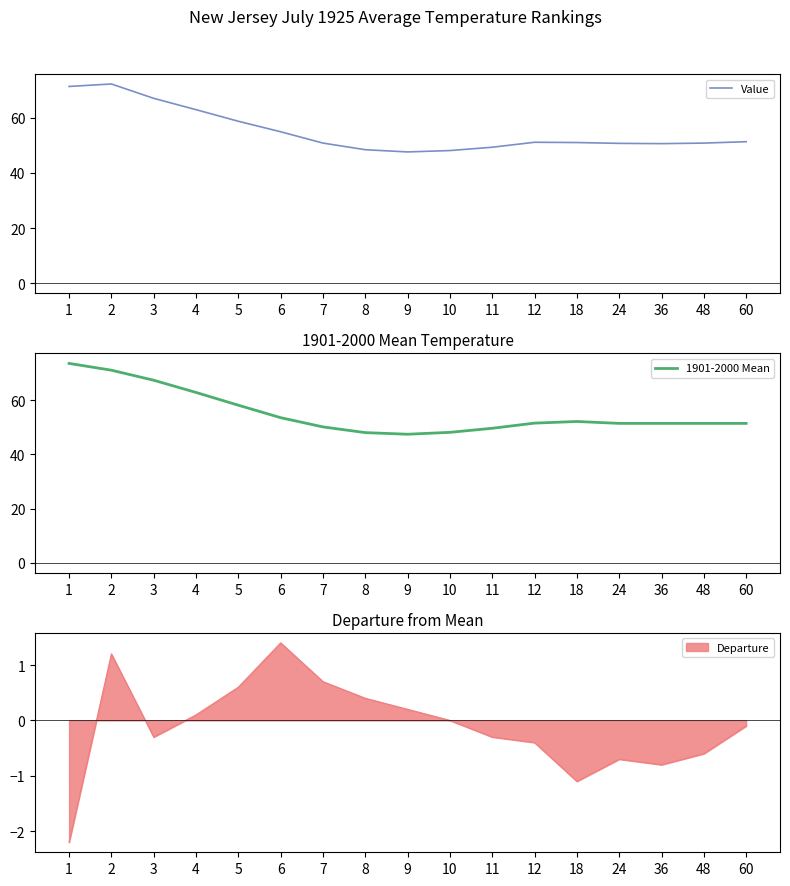

How many lines are shown in the chart?

2